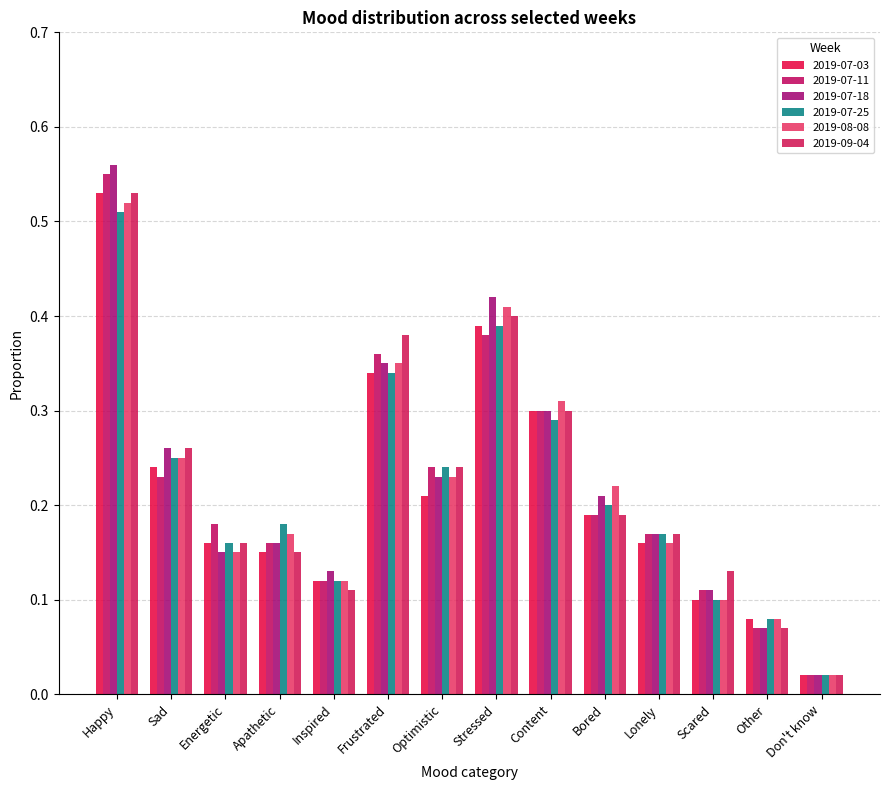

How many groups of bars are there?

14